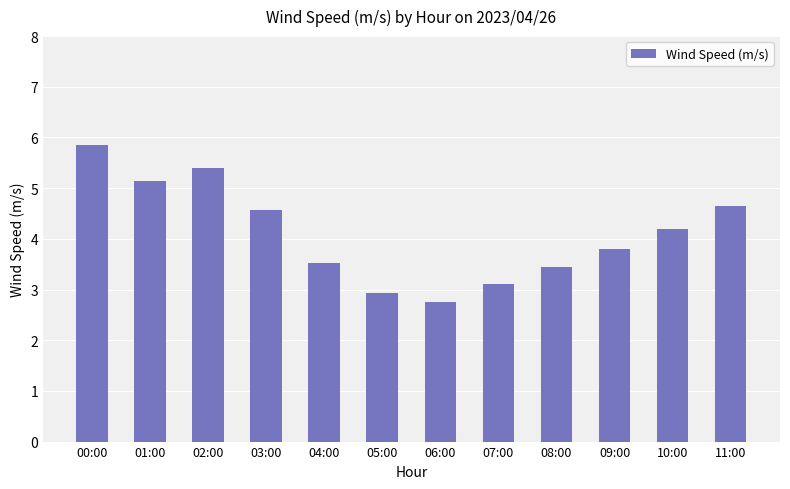

Rank the categories by value from lowest to highest.

06:00, 05:00, 07:00, 08:00, 04:00, 09:00, 10:00, 03:00, 11:00, 01:00, 02:00, 00:00